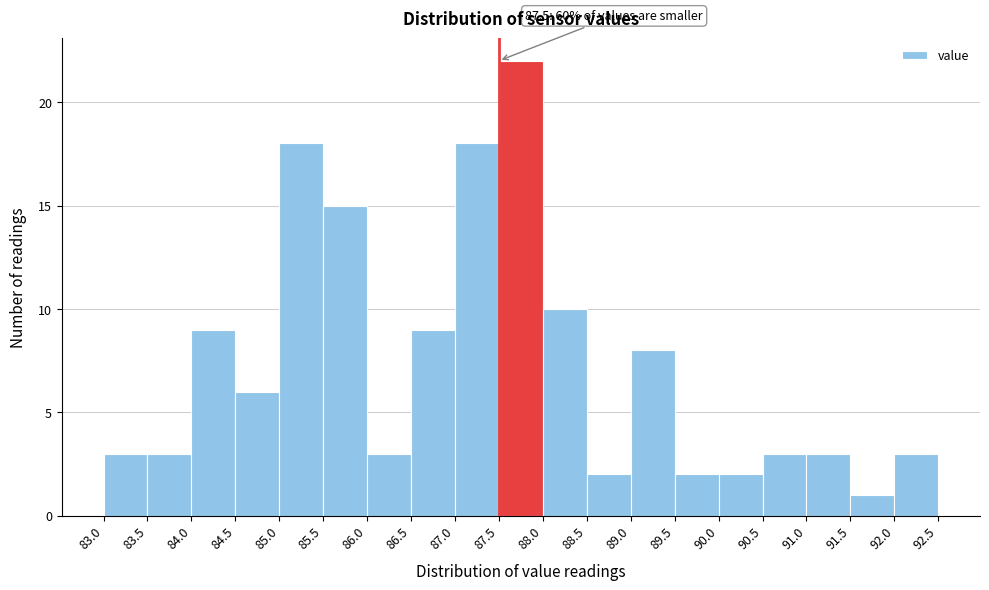

Over which range of the x-axis is the bar tallest?

87.5 to 88.0